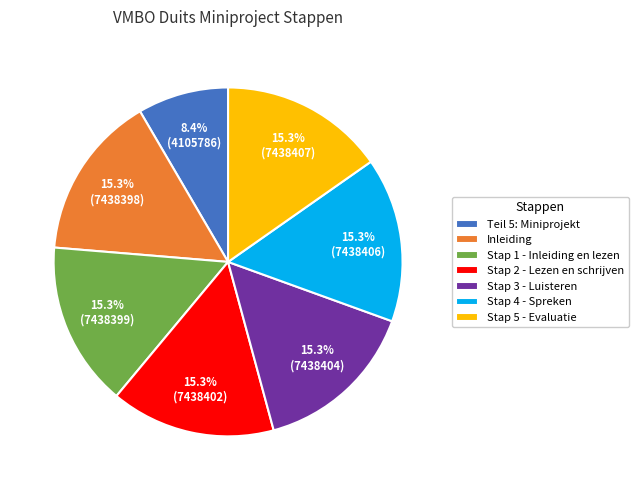

Is it true that Inleiding is 21% of the pie?

False